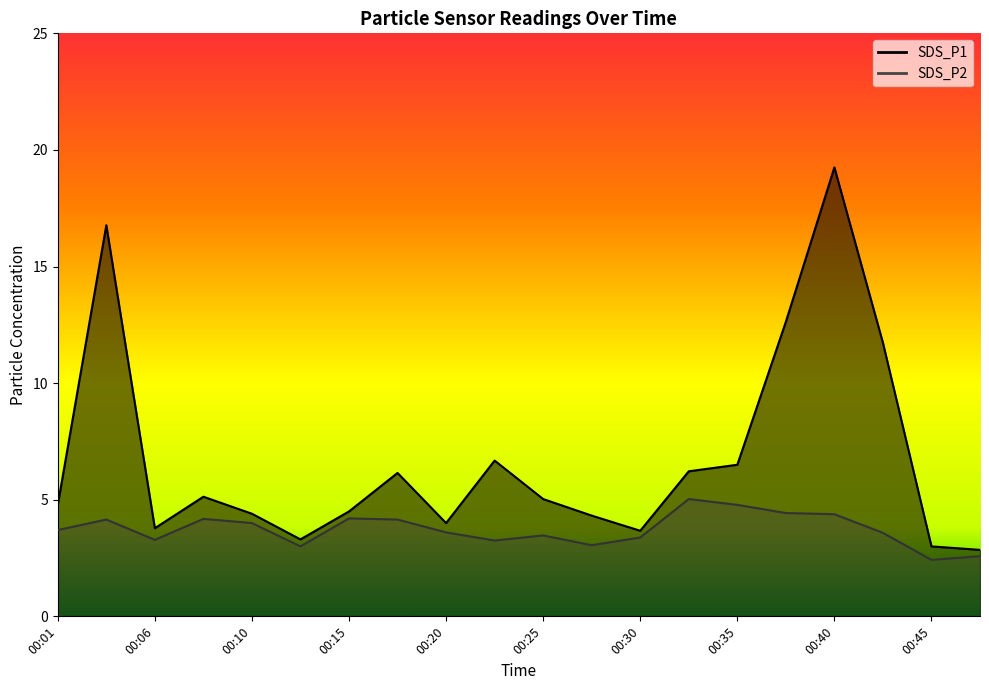

True or false: SDS_P1 and SDS_P2 cross at least once.

False